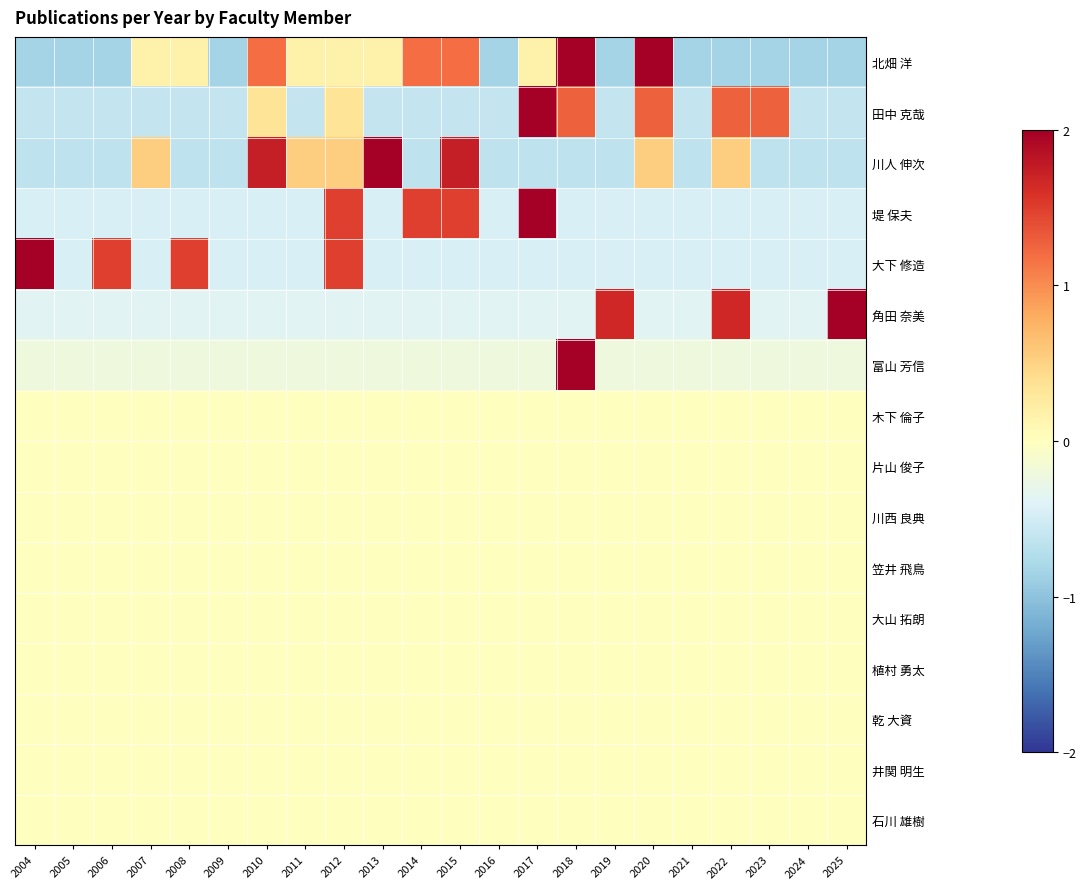

Between 2005 and 2004, which is larger?

2005